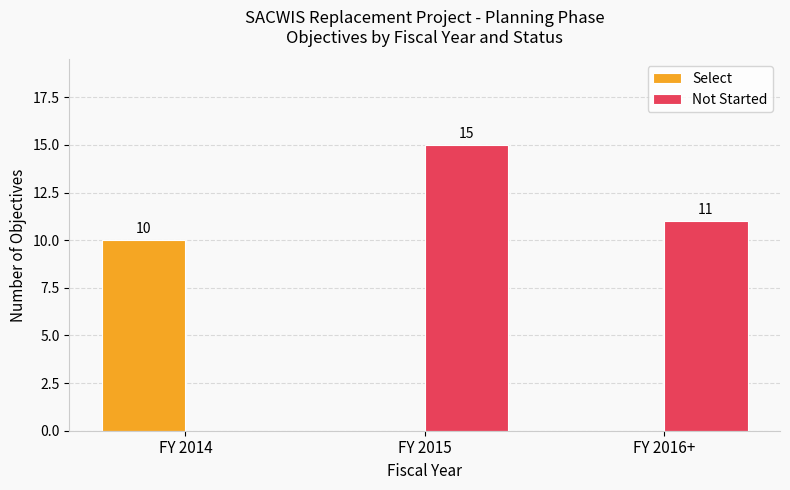

Reading right to left, list all the values displayed in this chart.

Select: FY 2016+=0	FY 2015=0	FY 2014=10
Not Started: FY 2016+=11	FY 2015=15	FY 2014=0